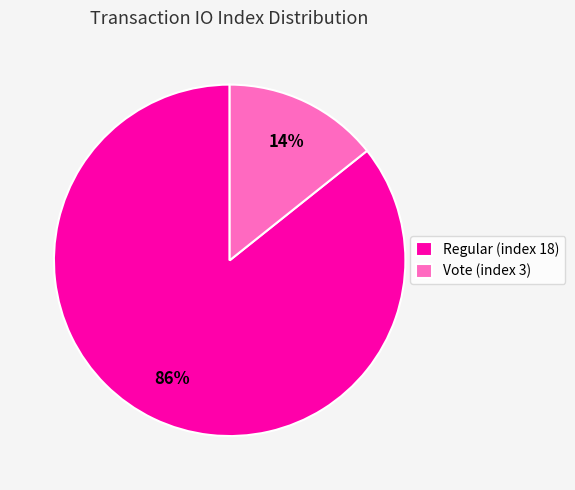

True or false: Regular (index 18) accounts for 86% of the total.

True